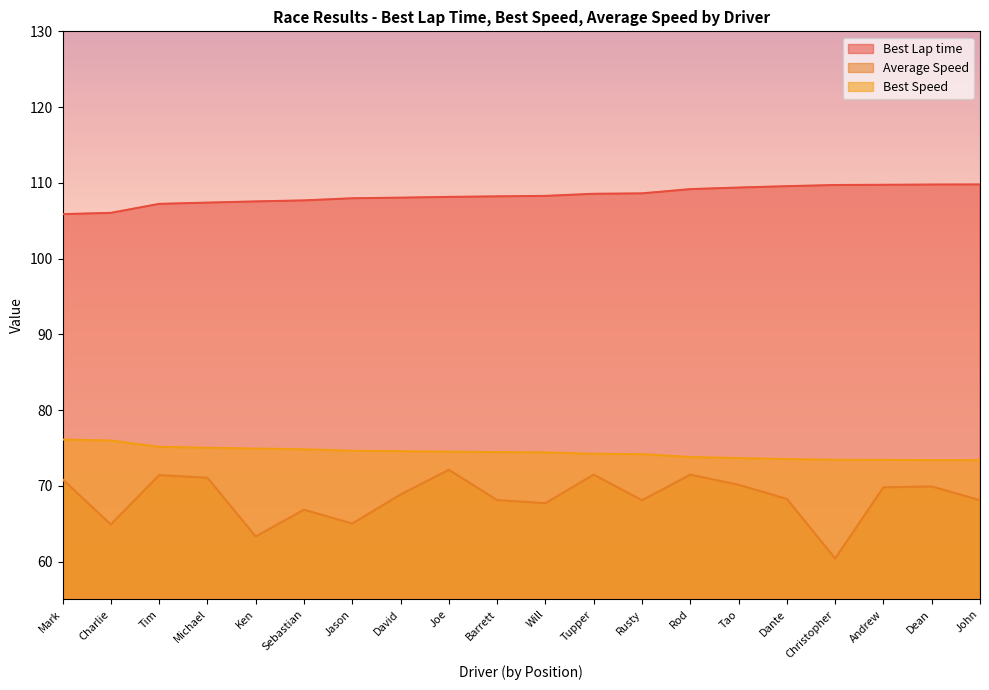

Count the number of data series in this chart.

3